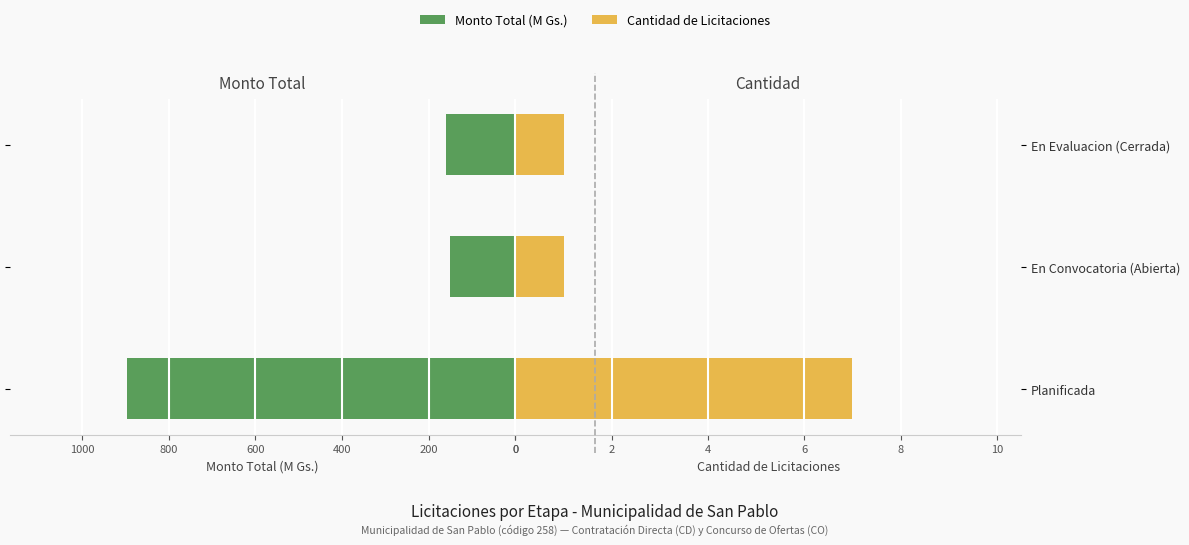

Rank the series by their maximum value, from highest to lowest.

Monto Total (M Gs.), Cantidad de Licitaciones